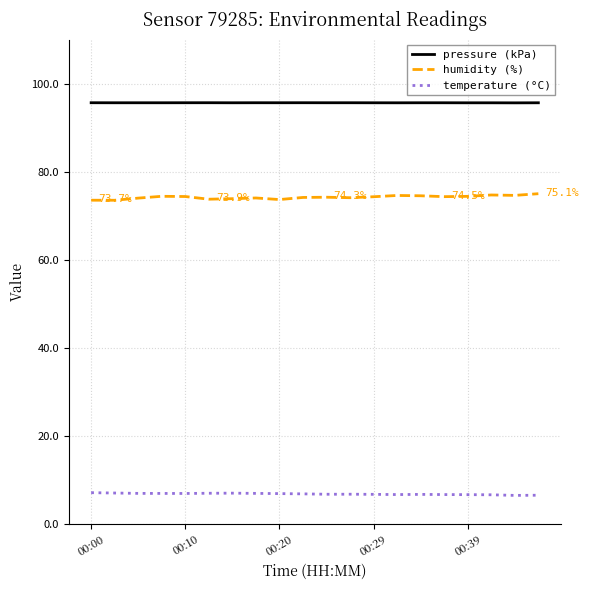

True or false: pressure (kPa) and humidity (%) intersect in this chart.

False